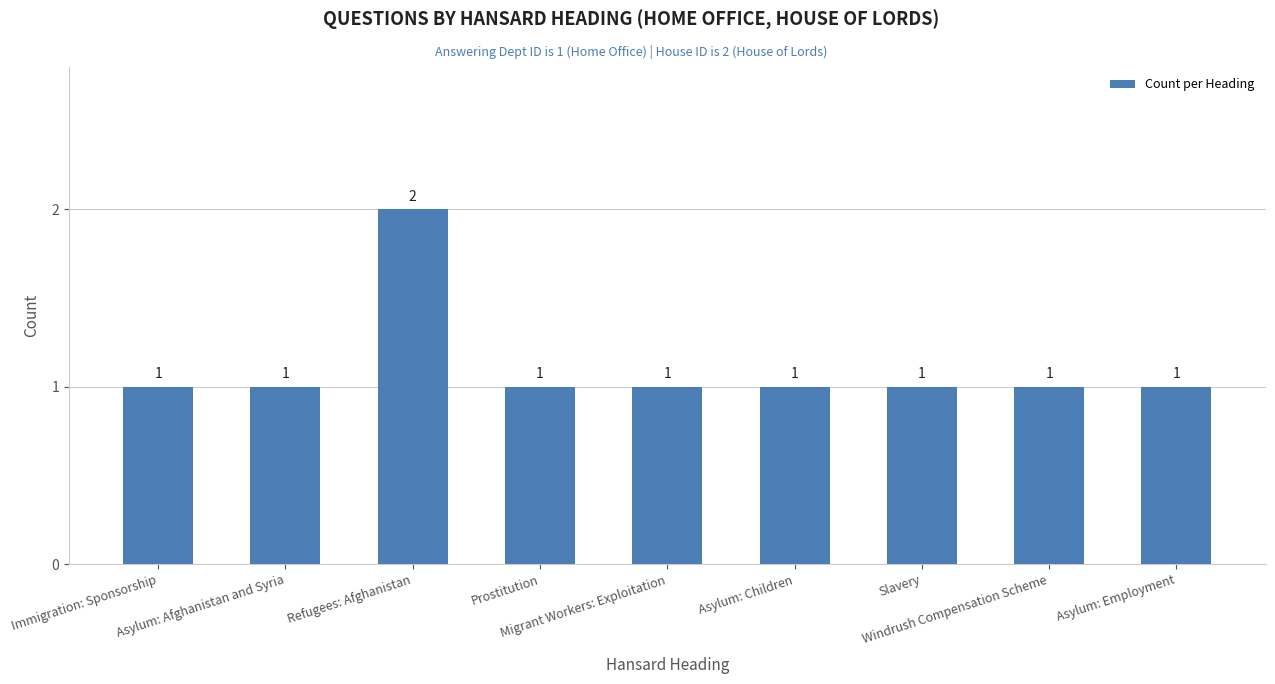

What position from the right is Migrant Workers: Exploitation?

5